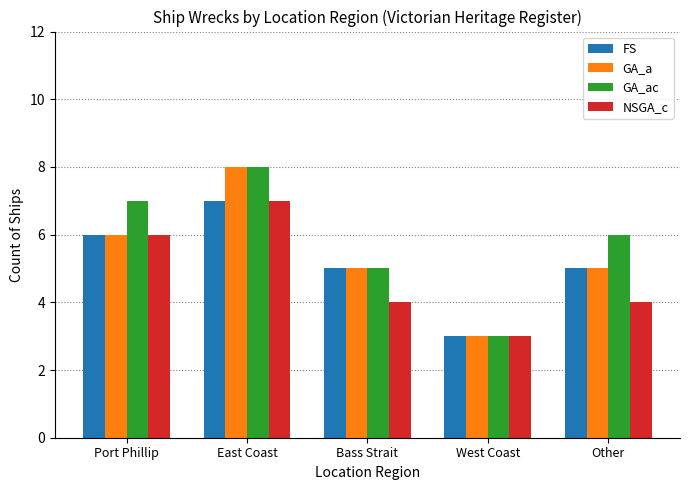

What is the value of the FS bar at the 1st from the left?

6